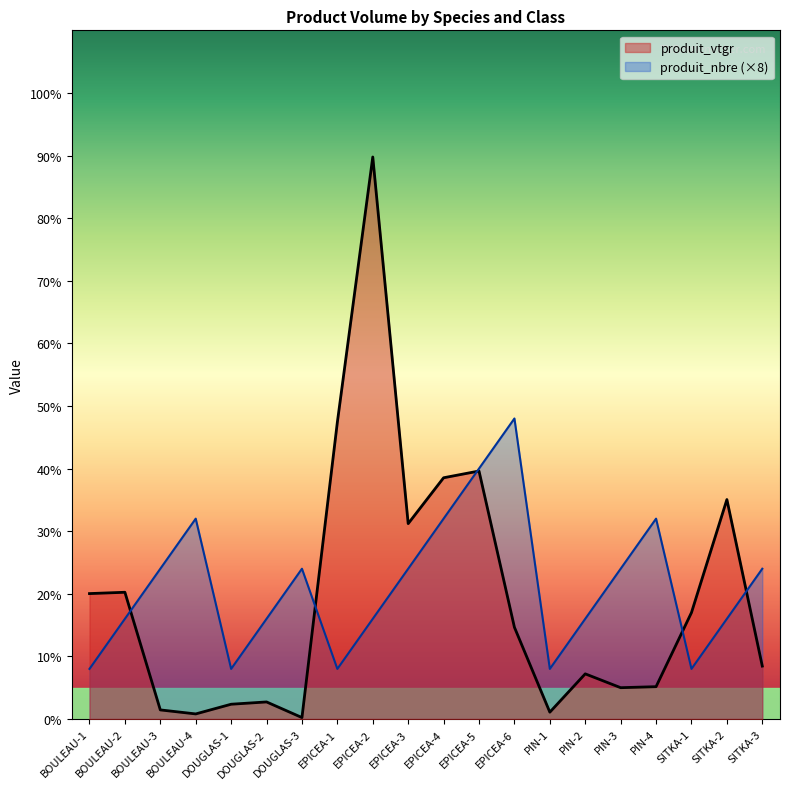

What is the label of the 14th point from the left?

PIN-1